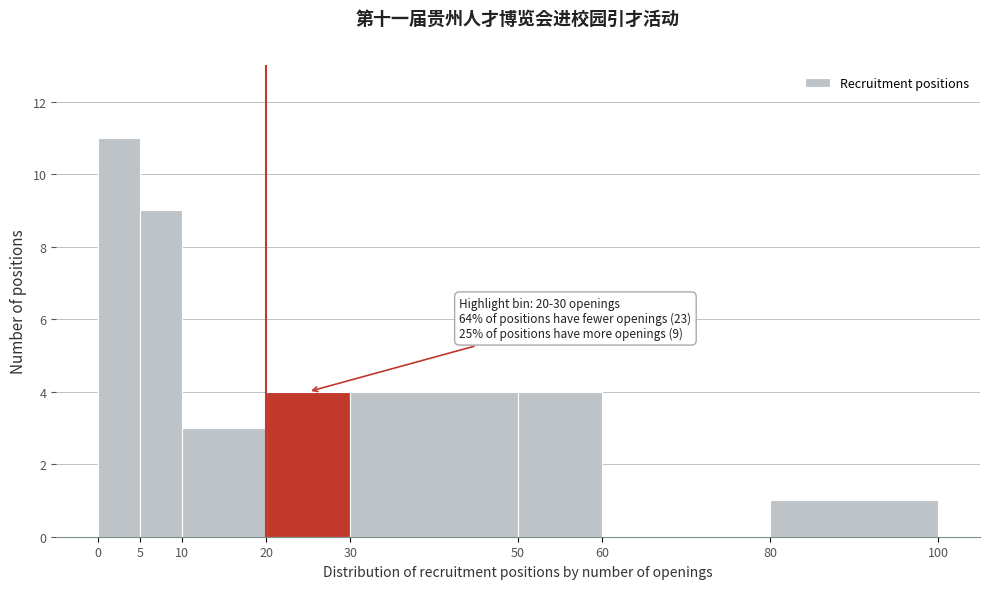

Which range on the x-axis has the tallest bar?

0 to 5